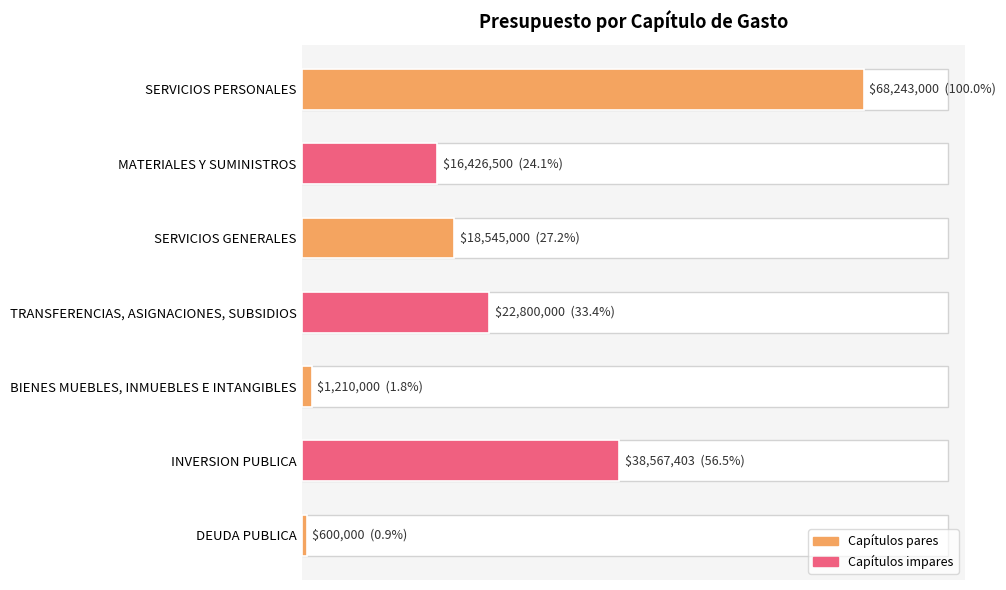

Does the chart contain any negative values?

No